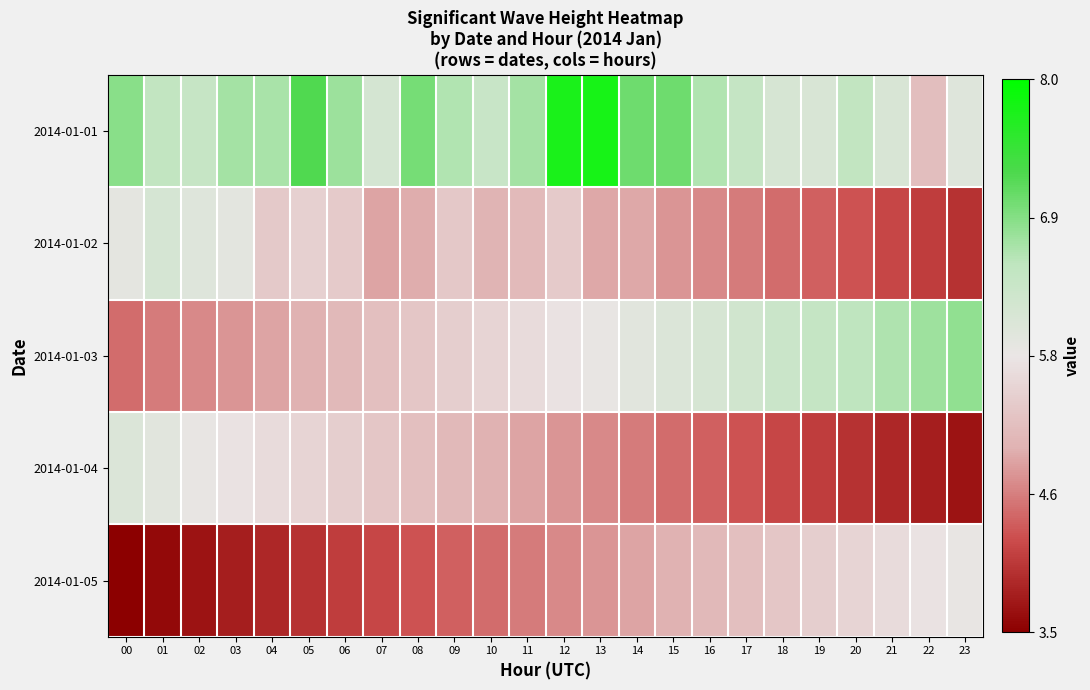

Which label corresponds to the largest value in the chart?

13